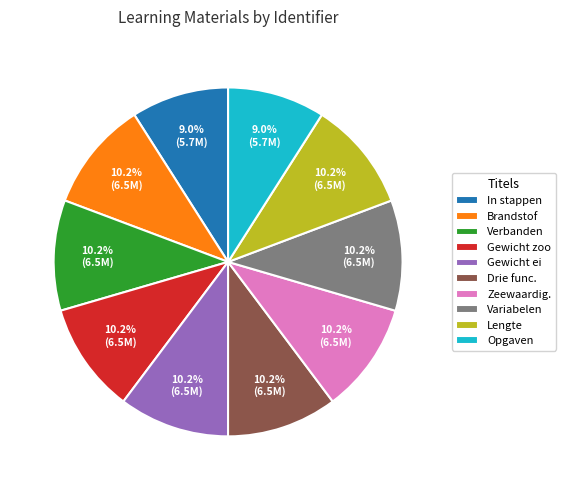

Does any single category account for the majority?

No